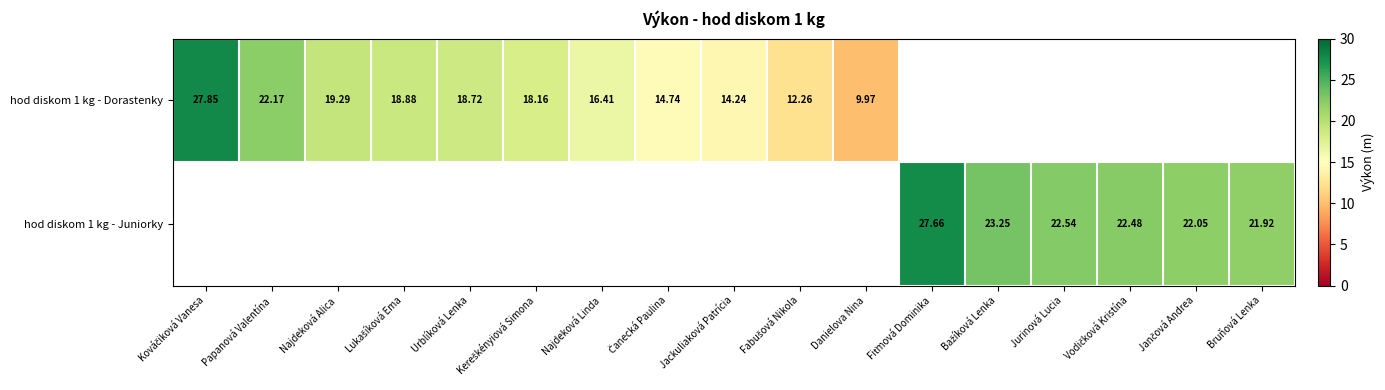

Is the value of hod diskom 1 kg - Juniorky at Jurinová Lucia greater than the value of hod diskom 1 kg - Dorastenky at Jackuliaková Patrícia?

Yes